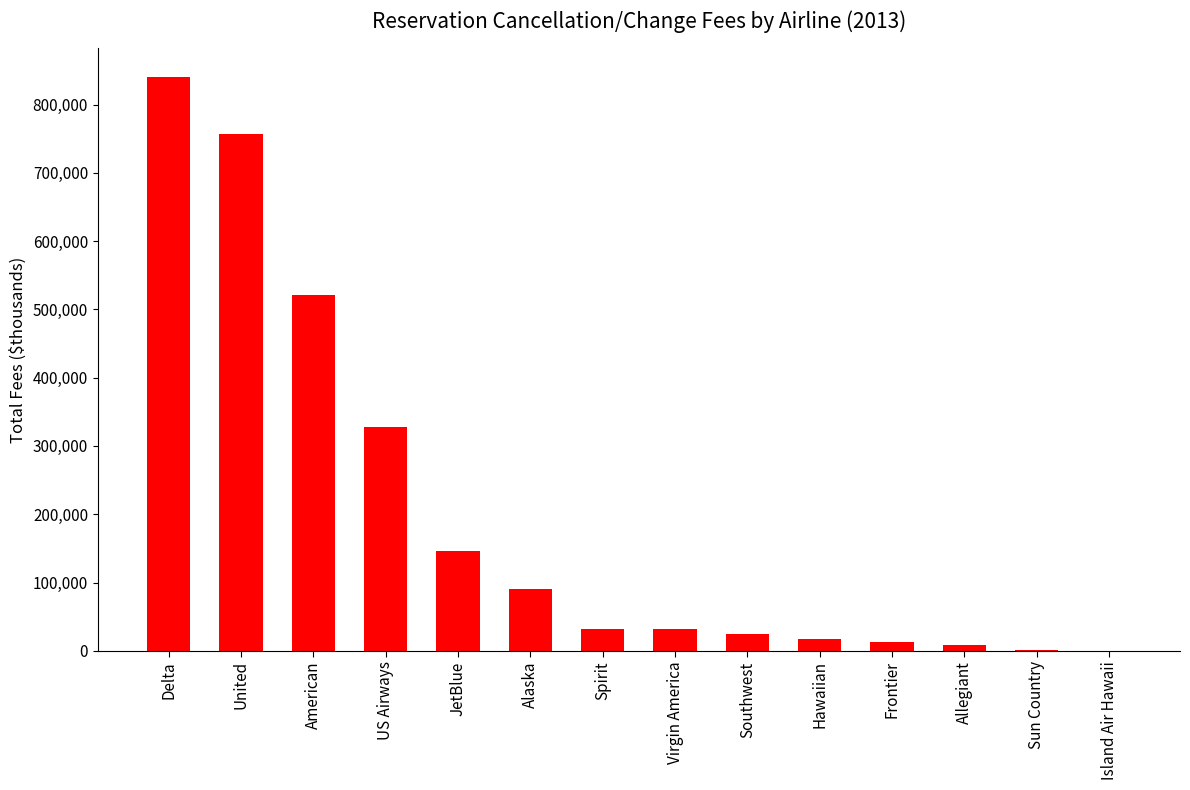

Read the value at Southwest.

25356